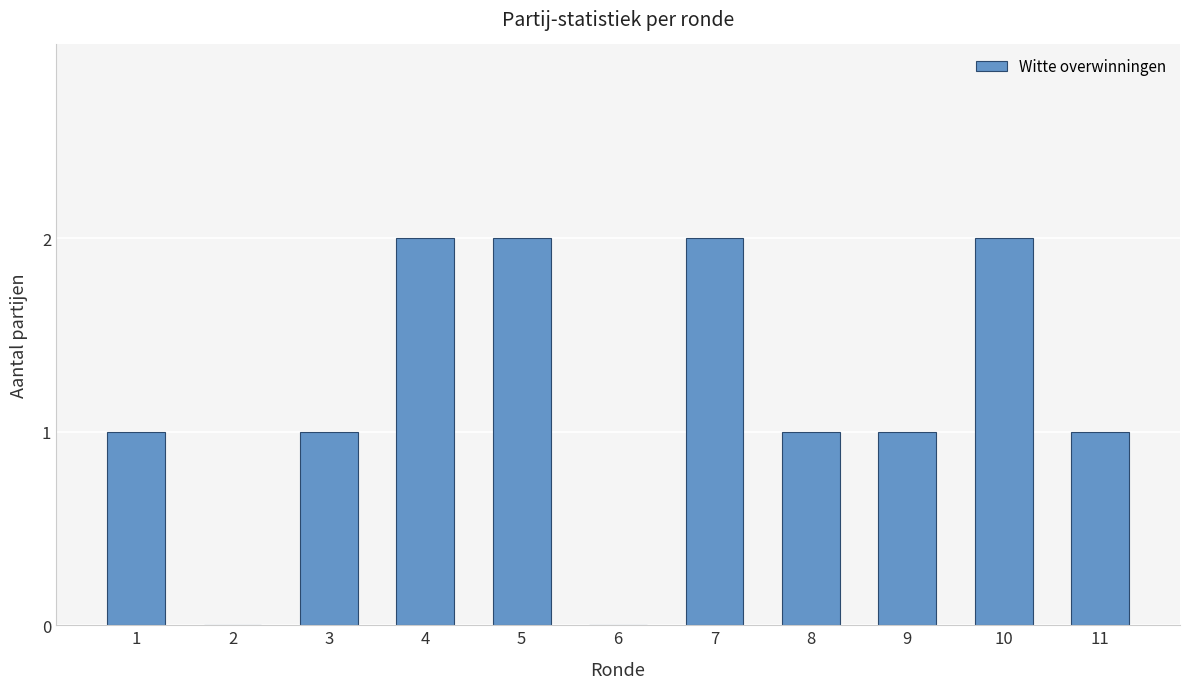

Count the number of categories in the chart.

11